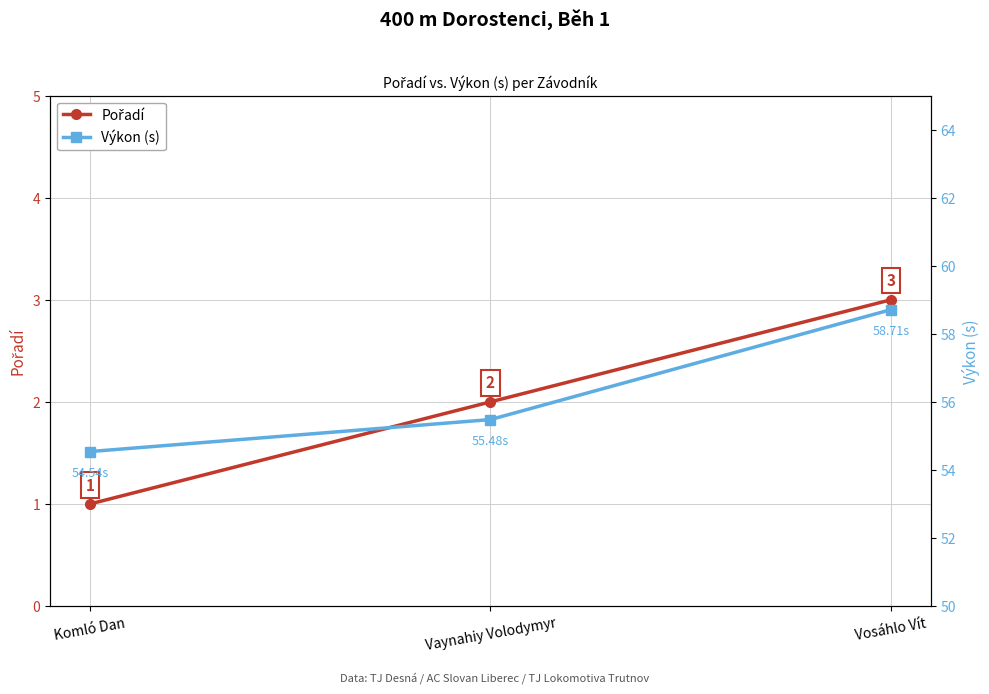

What is the difference between the Výkon (s) values at Vosáhlo Vít and Vaynahiy Volodymyr?

3.2